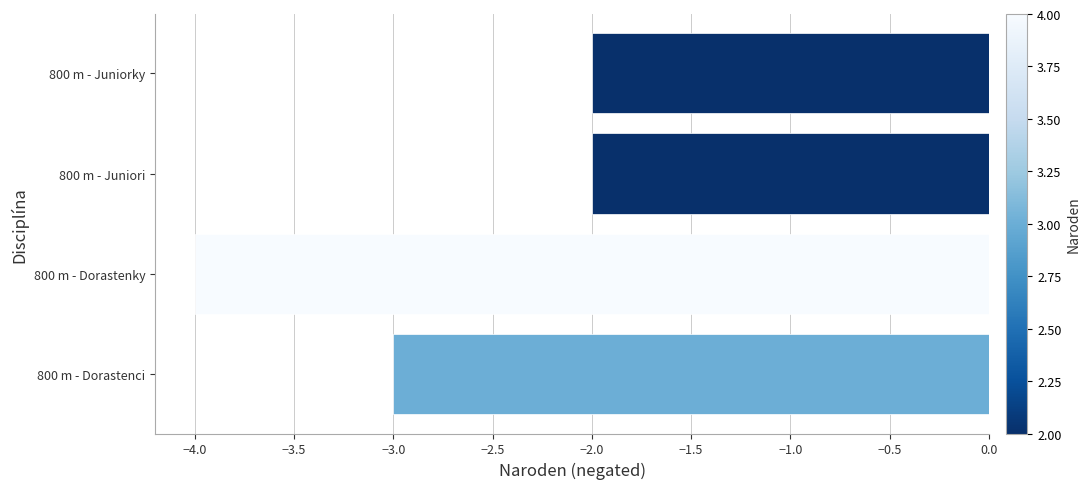

Is it true that the value at 800 m - Juniori is -4?

False